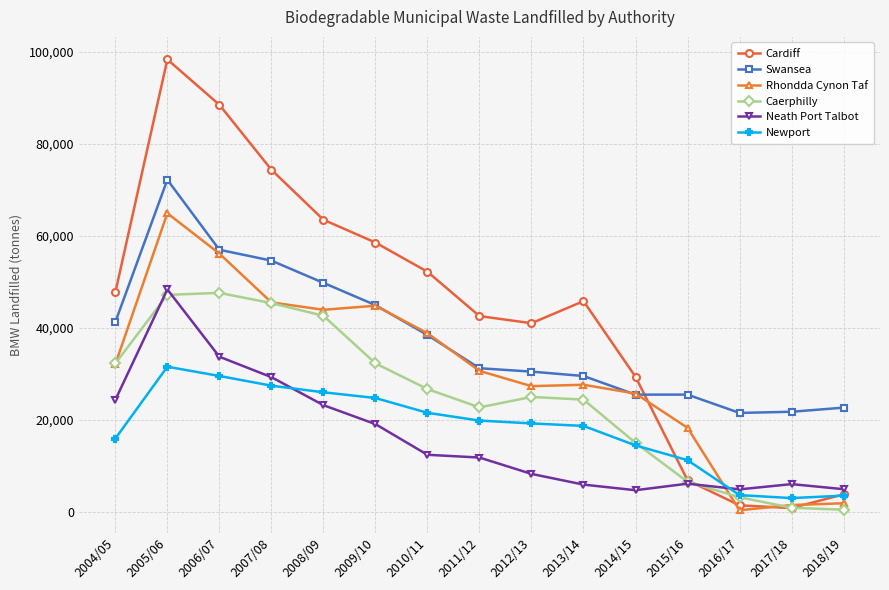

What is the label of the 10th point from the left?

2013/14